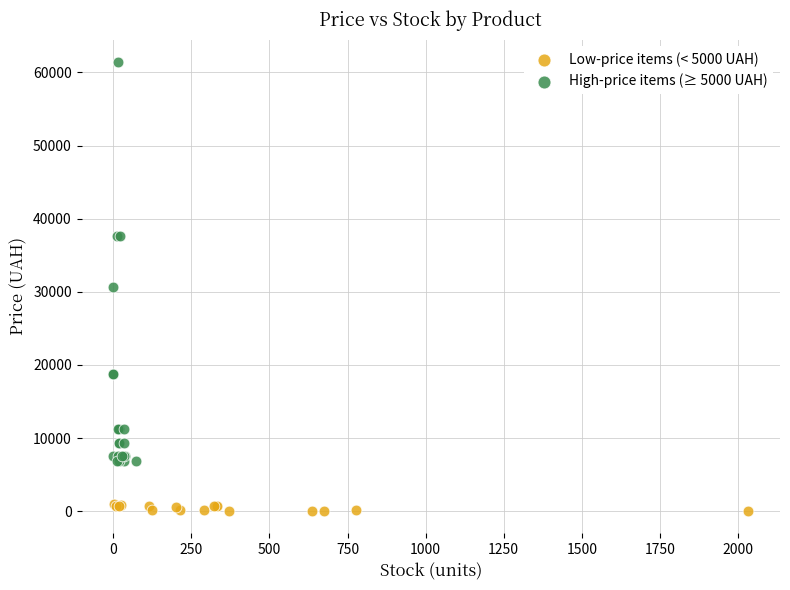

Which series has the largest Y range (max minus min)?

High-price items (≥ 5000 UAH)